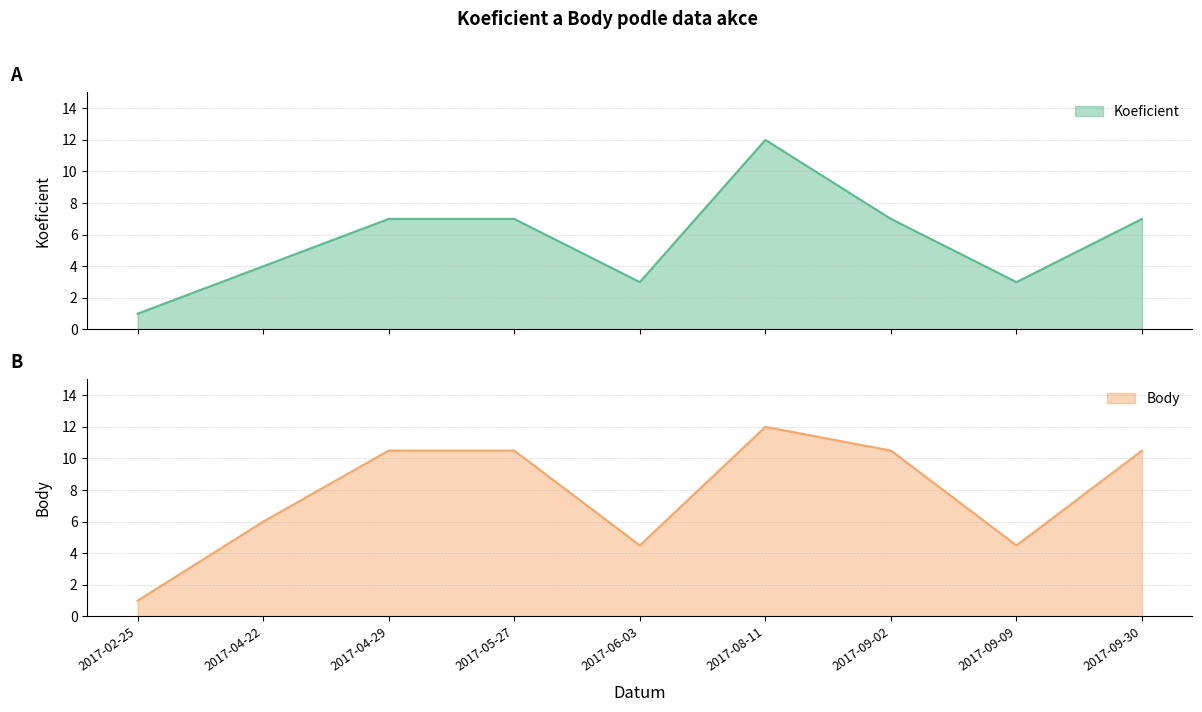

What is the difference between the maximum and minimum values in the Koeficient series?

11.0